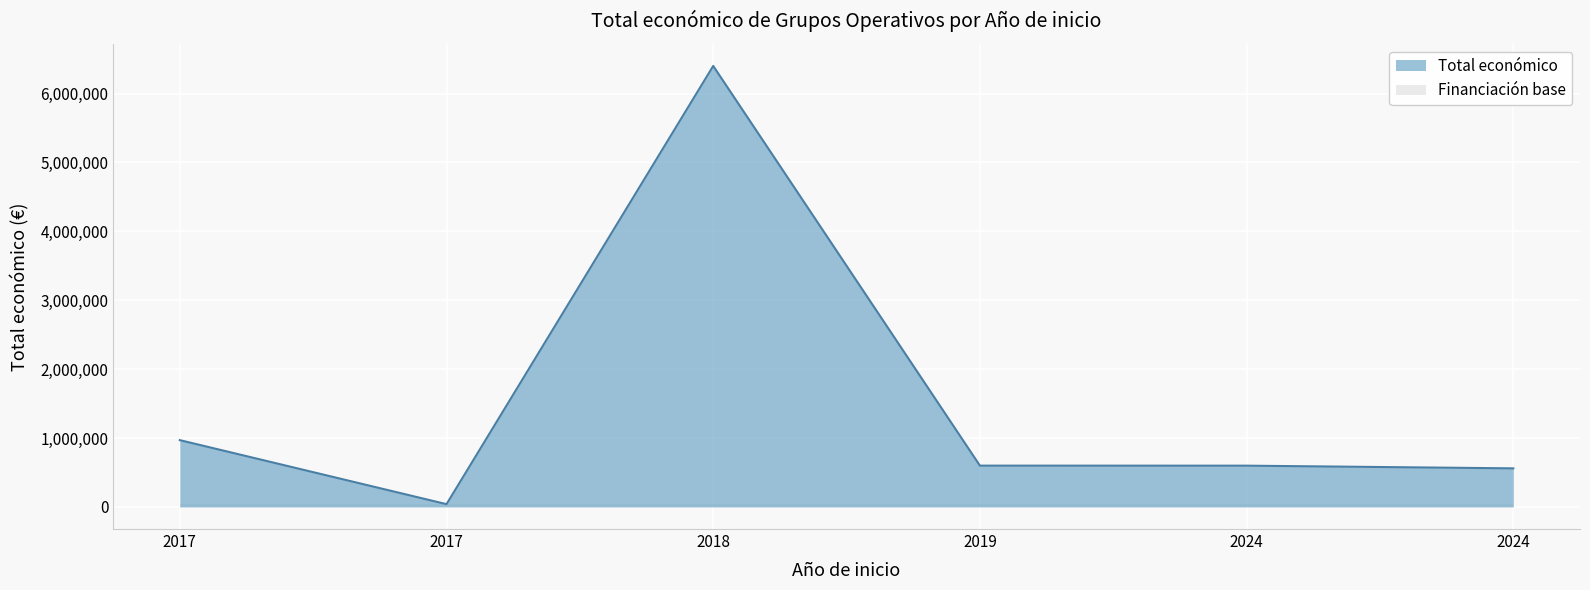

Does the chart display data point markers on the line(s)?

No